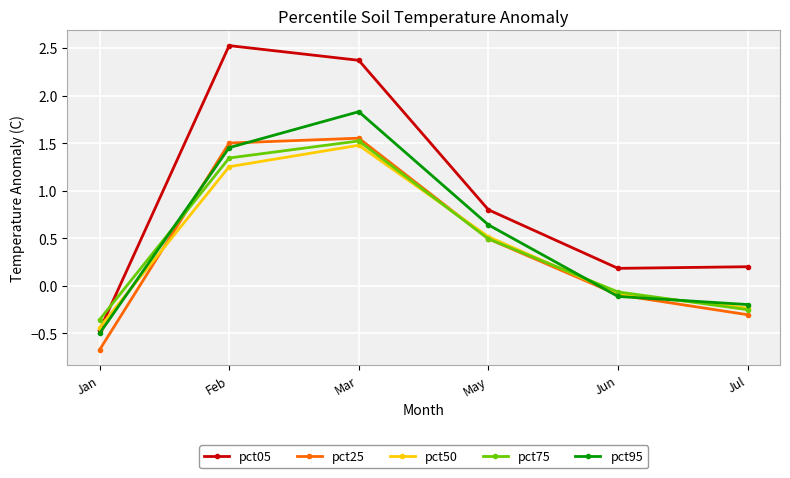

What position from the left is Feb?

2